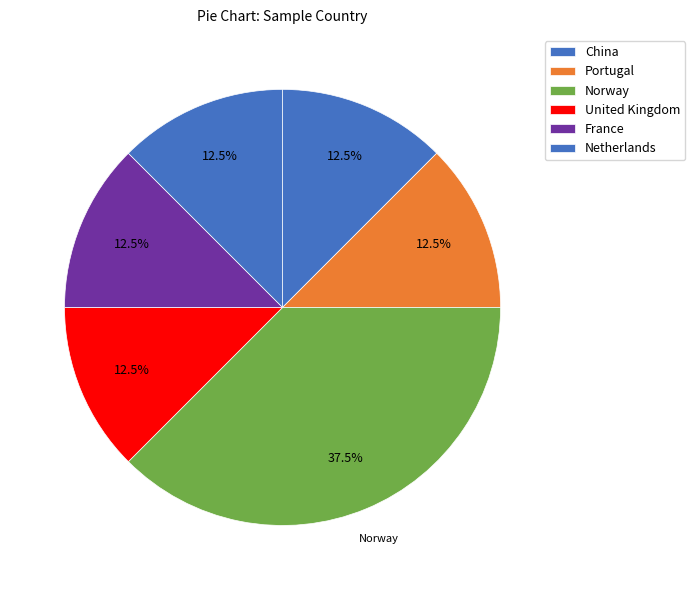

How many segments does this pie chart have?

6